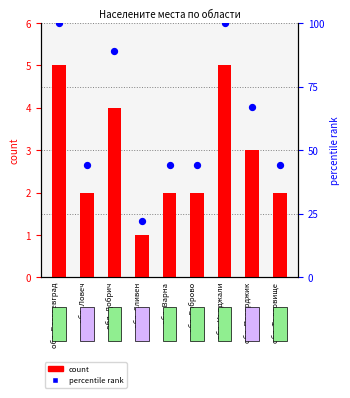

At how many categories does at least one series exceed 3?

9